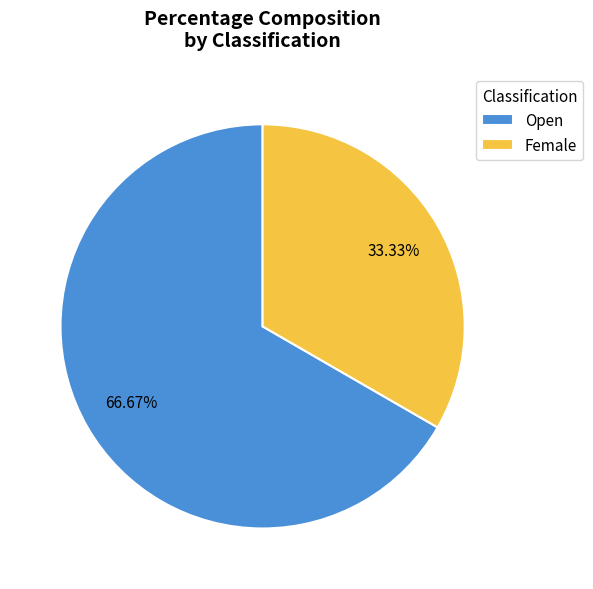

Is it true that Female is 47% of the pie?

False